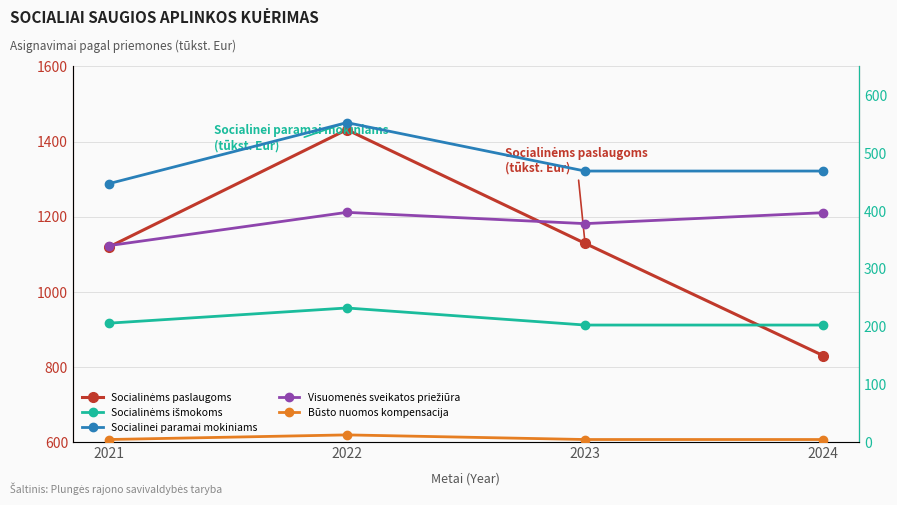

Is this an area chart (filled region under the line)?

No